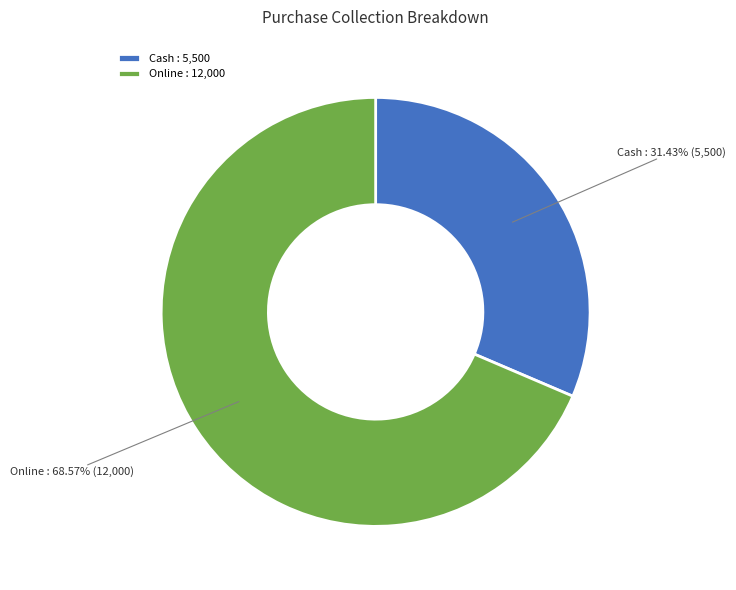

Do Online and Cash together represent more than half of the pie?

Yes